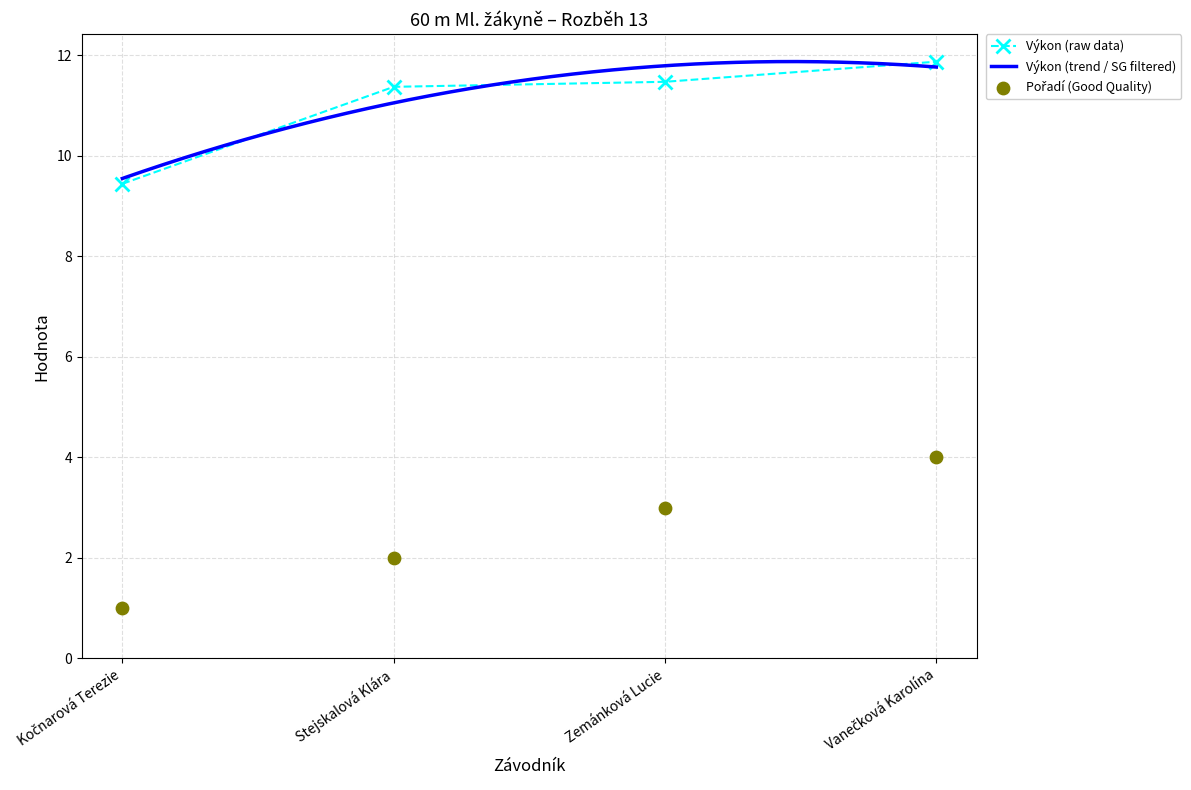

At how many categories does at least one series exceed 11?

3